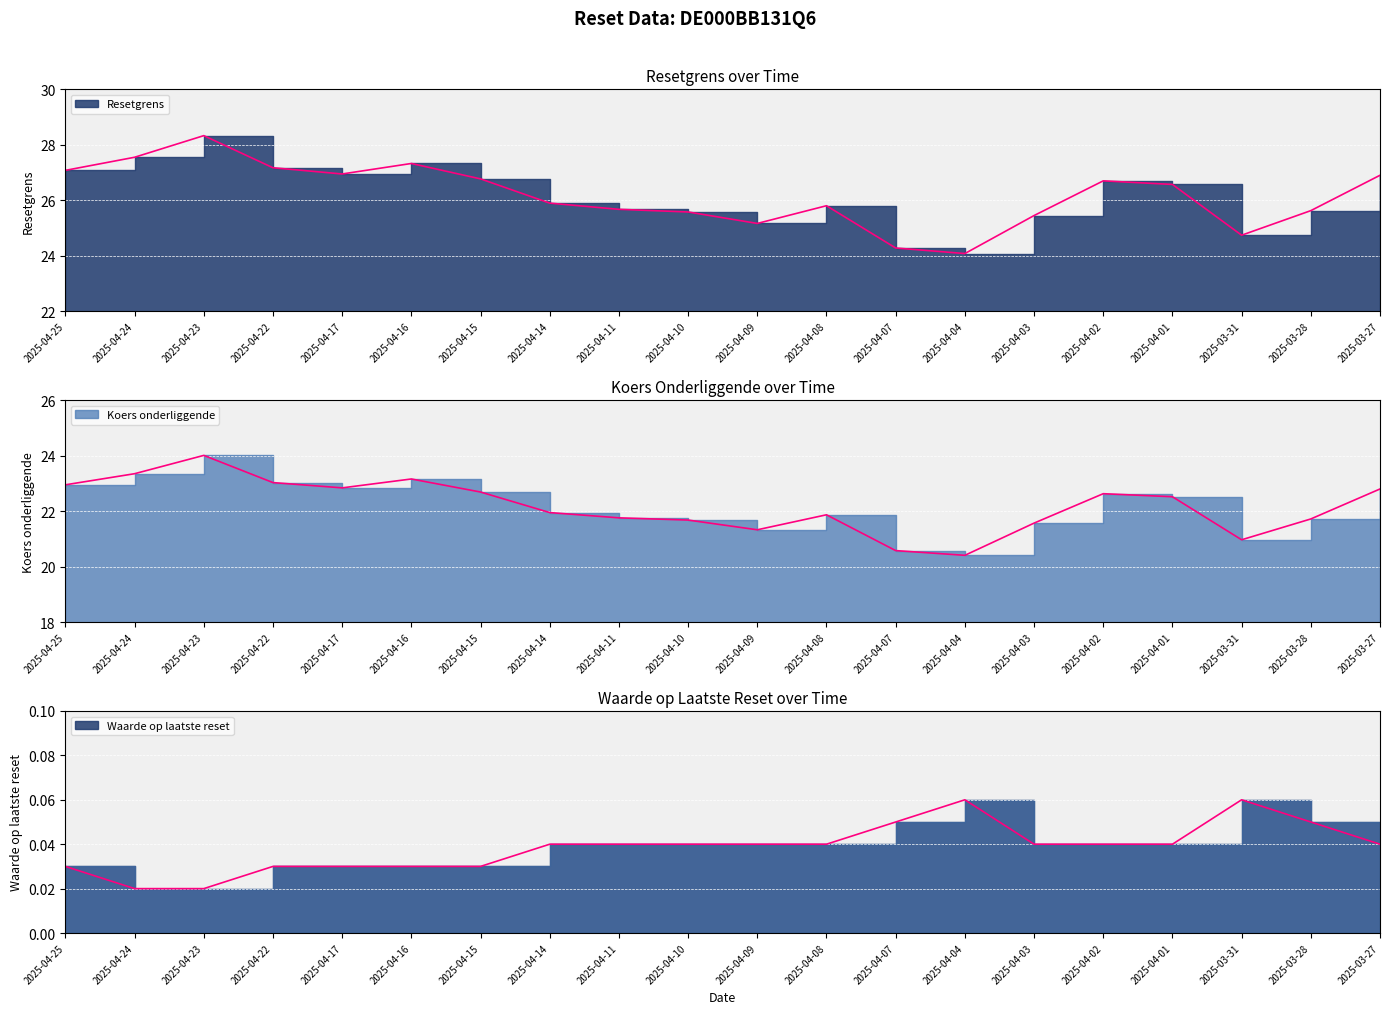

The value of Waarde op laatste reset at 2025-04-09 is 0.0. True or false?

True